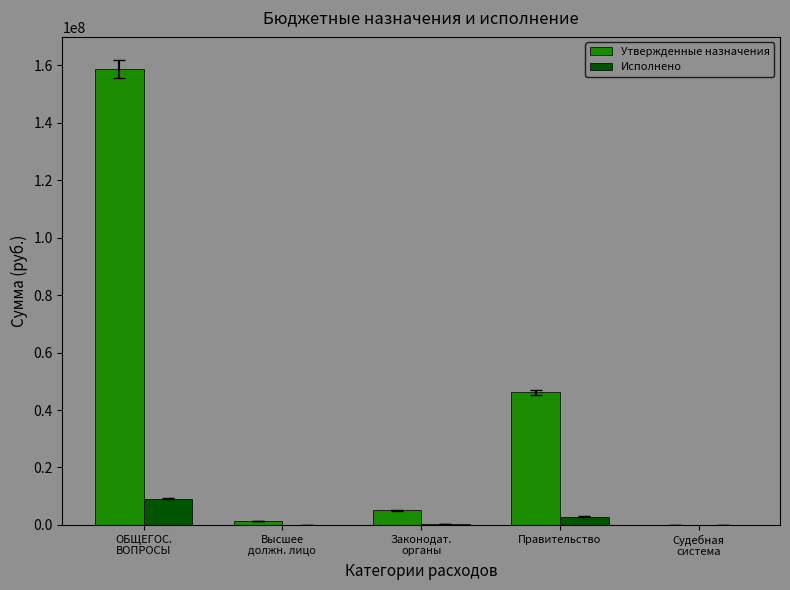

Is the value of Исполнено at Высшее
должн. лицо greater than the value of Утвержденные назначения at Правительство?

No